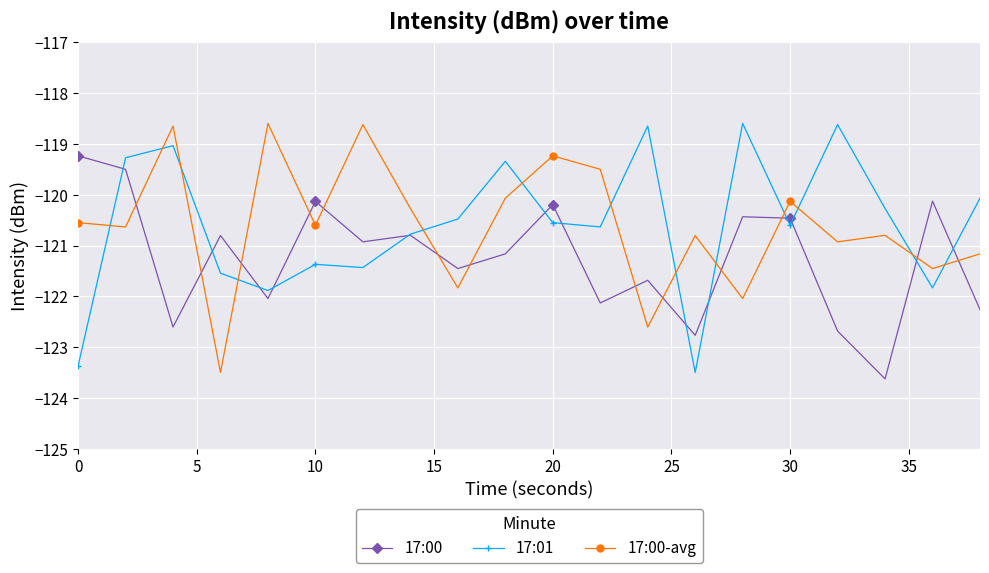

What is the value of the 17:01 point at the 13th from the left?

-118.6